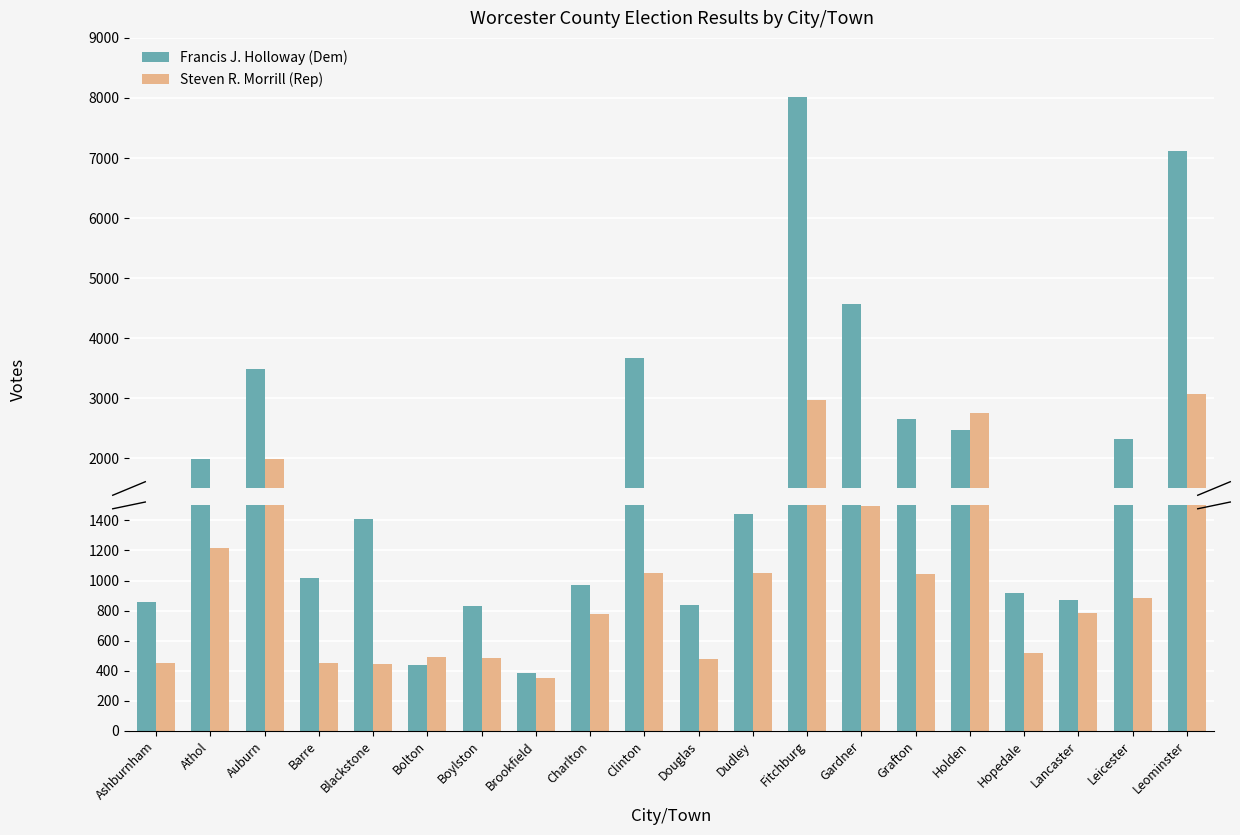

What is the total value across all series at Brookfield?

739